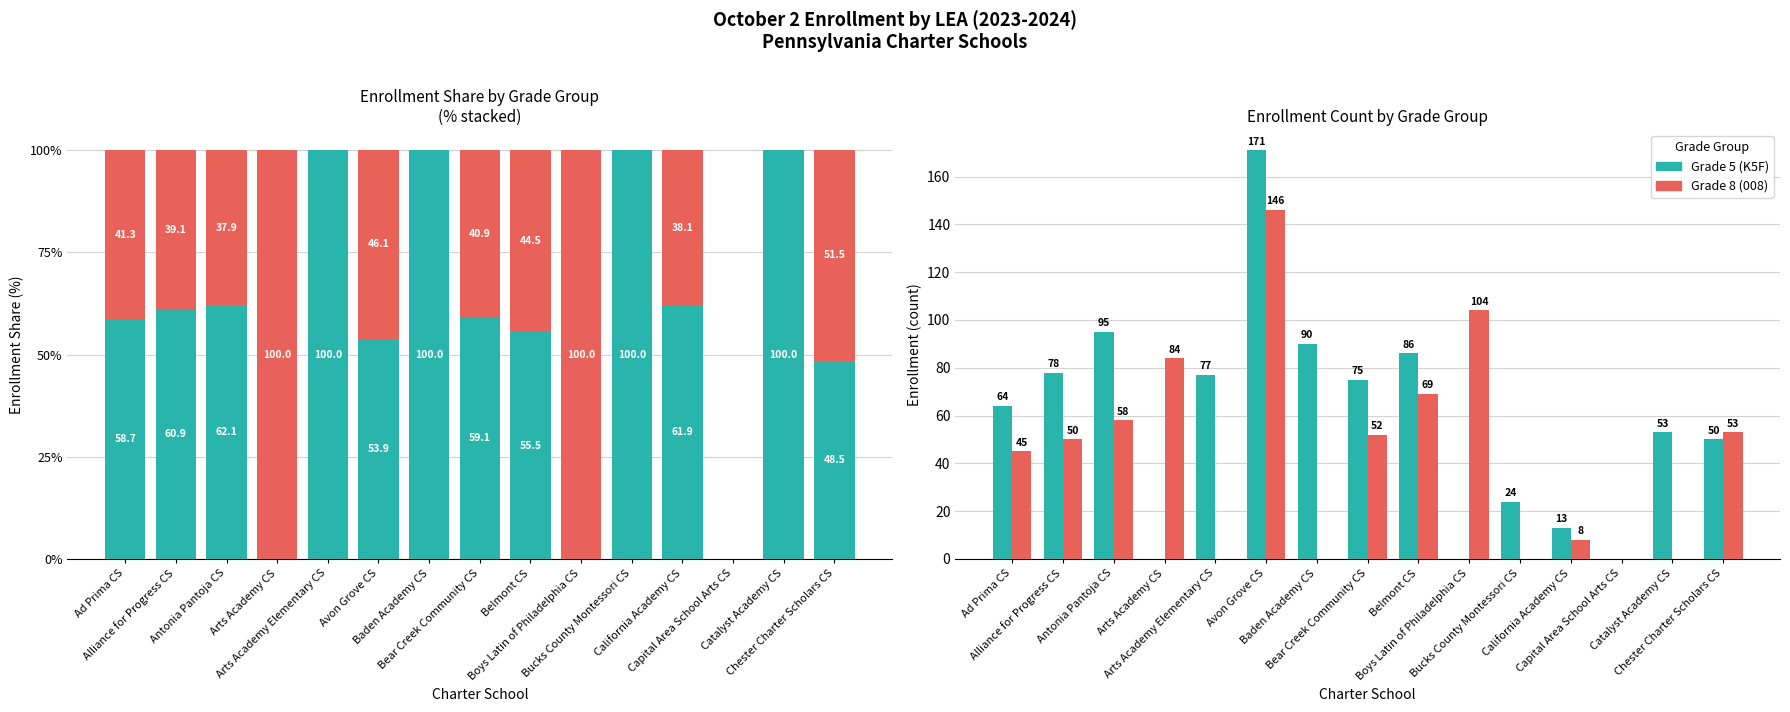

Does the chart contain any negative values?

No